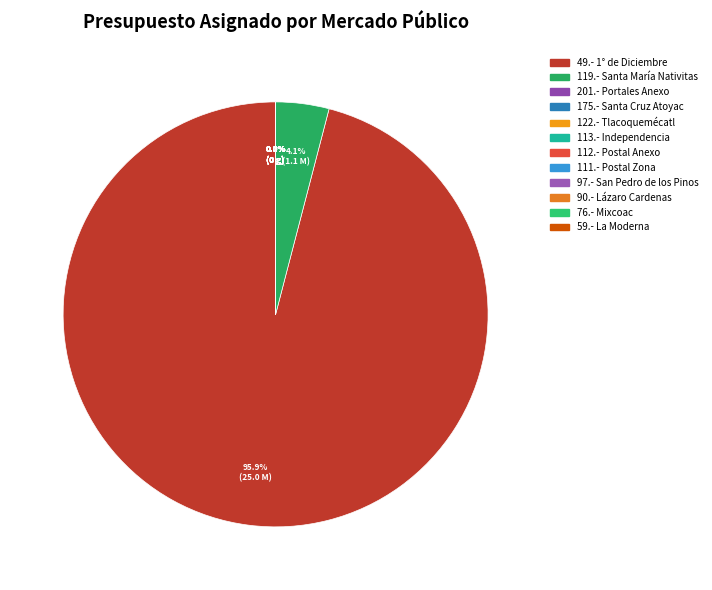

Which category has the smallest portion of the pie?

201.- Portales Anexo